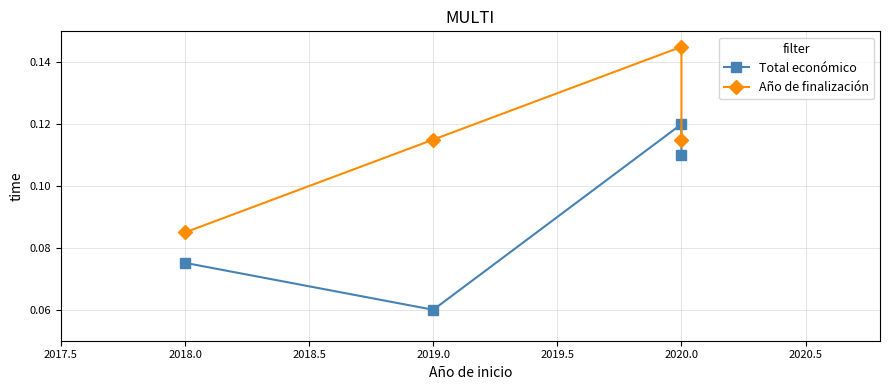

What value does the Año de finalización series have at 2019.0?

0.1